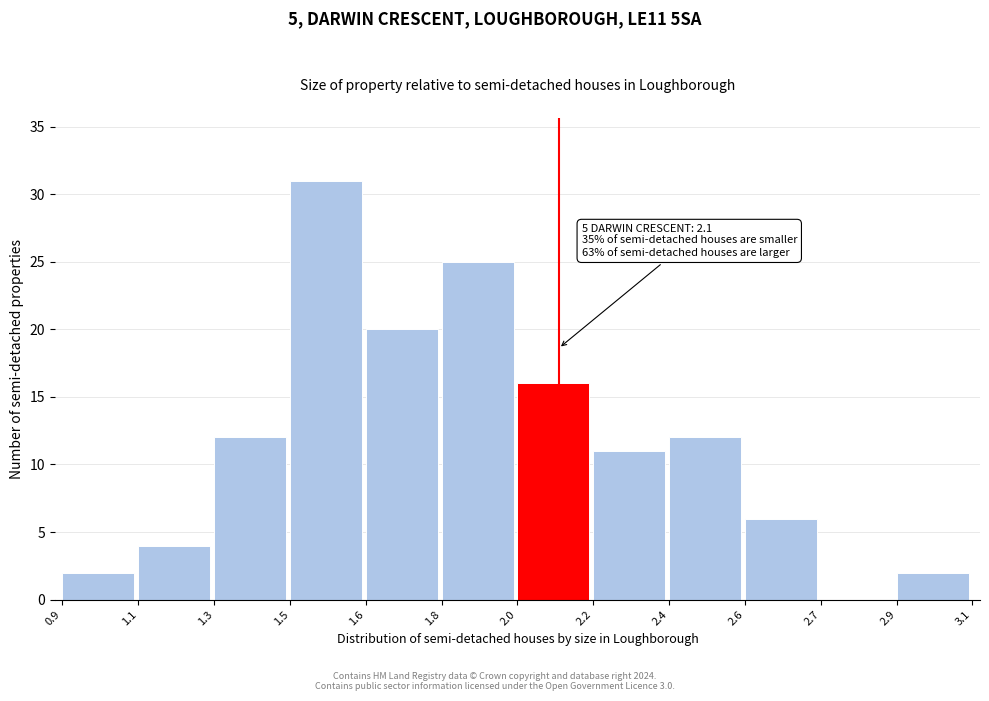

Reading left to right, what are all the values shown in this chart?

0.9=2	1.1=4	1.3=12	1.5=31	1.6=20	1.8=25	2.0=16	2.2=11	2.4=12	2.6=6	2.7=0	2.9=2